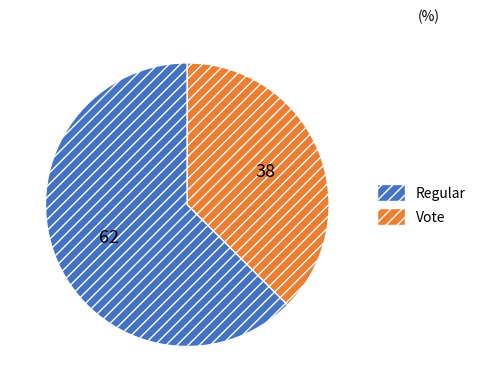

Which slice represents more than half of the pie?

Regular